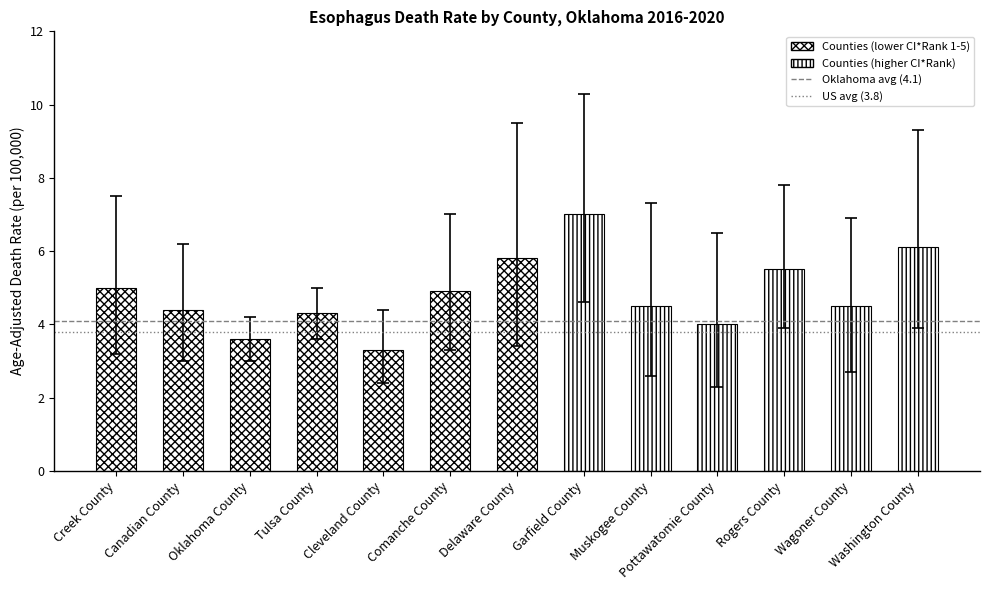

Approximately how many times larger is the value at Muskogee County compared to Wagoner County?

1.0